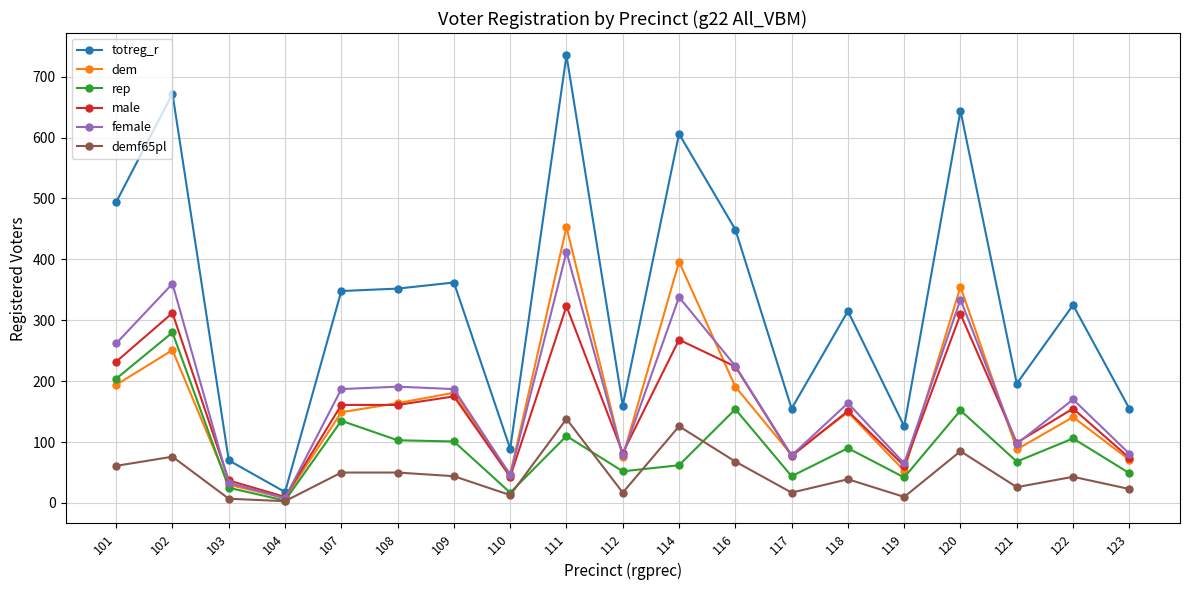

What is the difference between the maximum and minimum values in the female series?

404